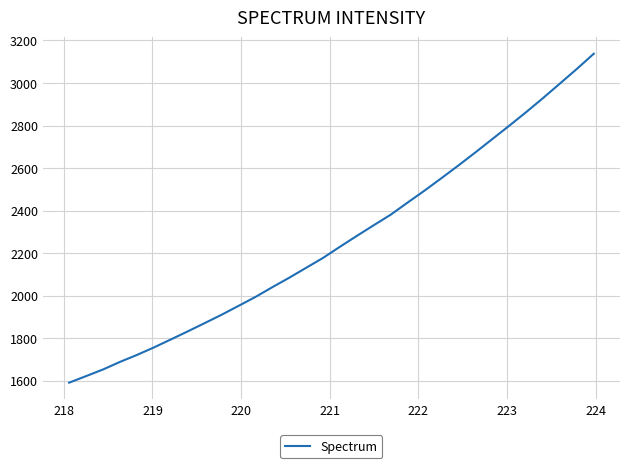

What is the difference between the maximum and minimum values?

1547.0